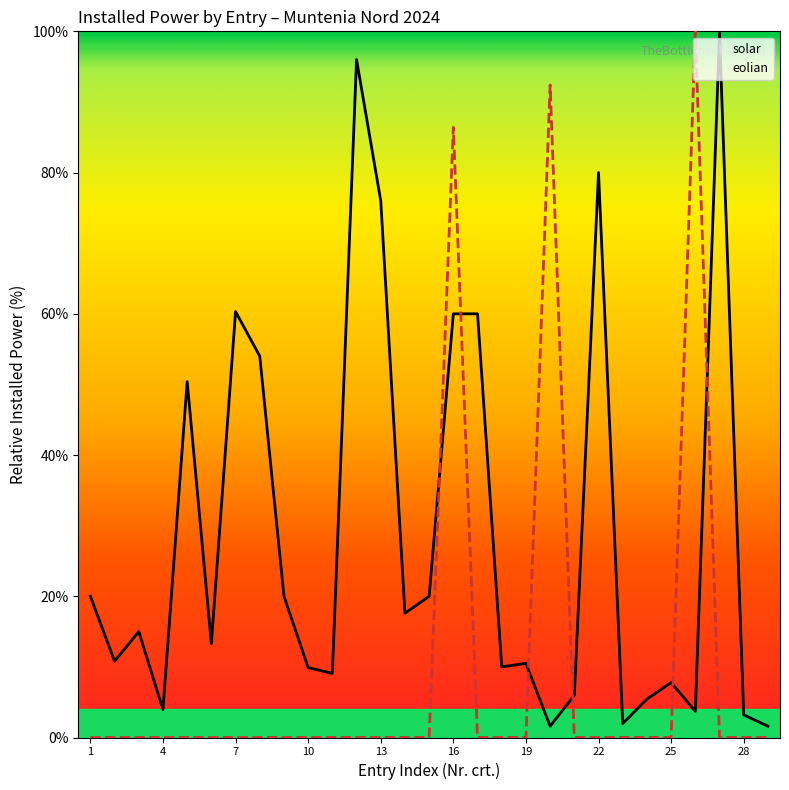

What is the average value?

28.5